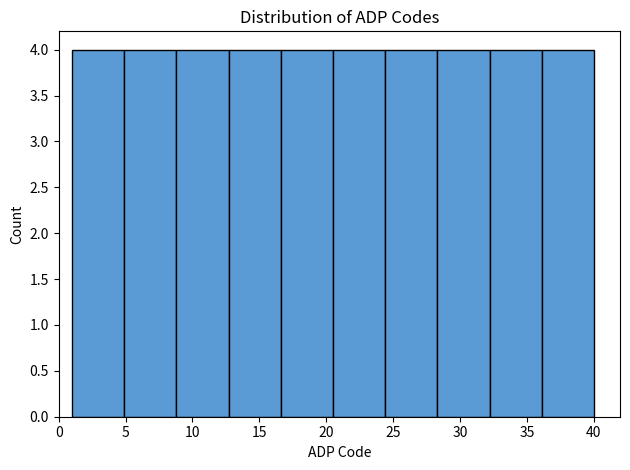

How tall is the bar that spans 36.1 to 40.0 on the x-axis? Neither the bar edges nor the heights are printed on the chart, so give them approximately, as read against the axes.

4